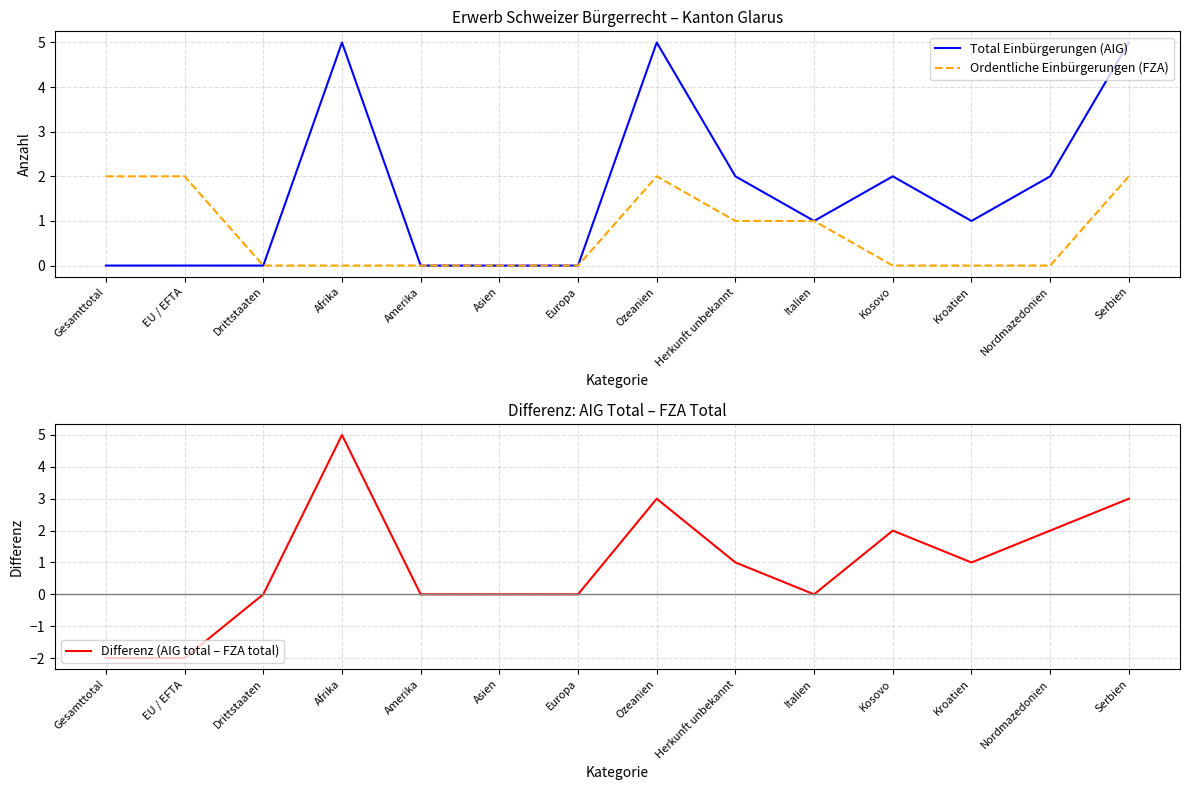

At which label does Total Einbürgerungen (AIG) reach its minimum?

Gesamttotal